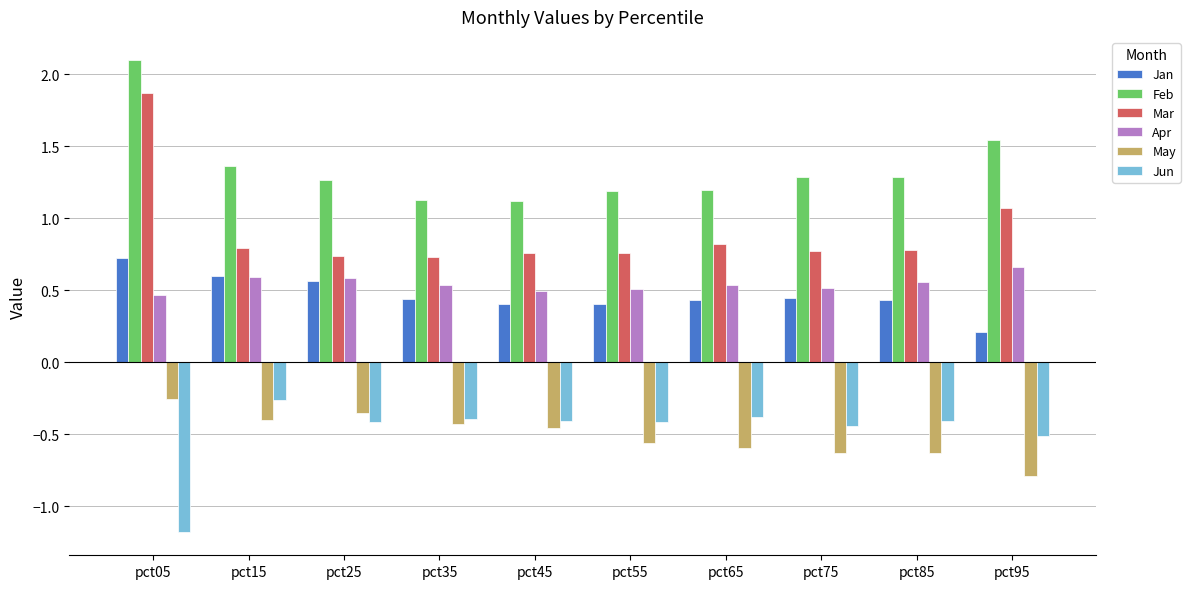

Does the chart contain stacked bars?

No